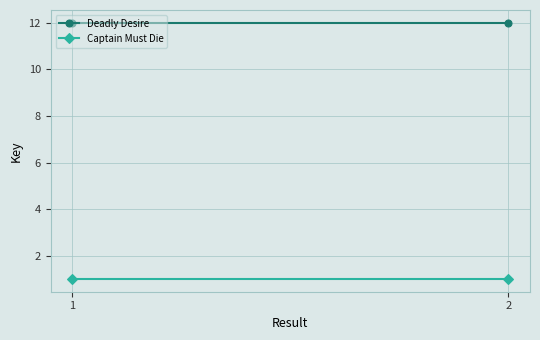

Rank the series by their average value, from highest to lowest.

Deadly Desire, Captain Must Die